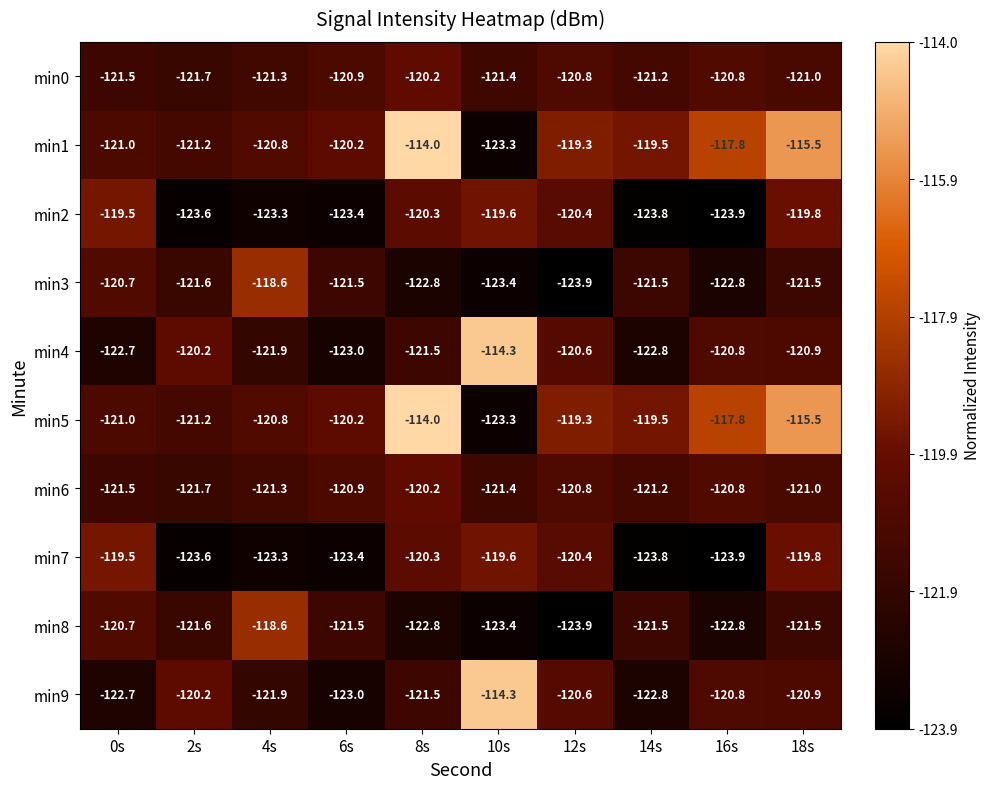

What is the total value across all series at 2s?

-1216.6